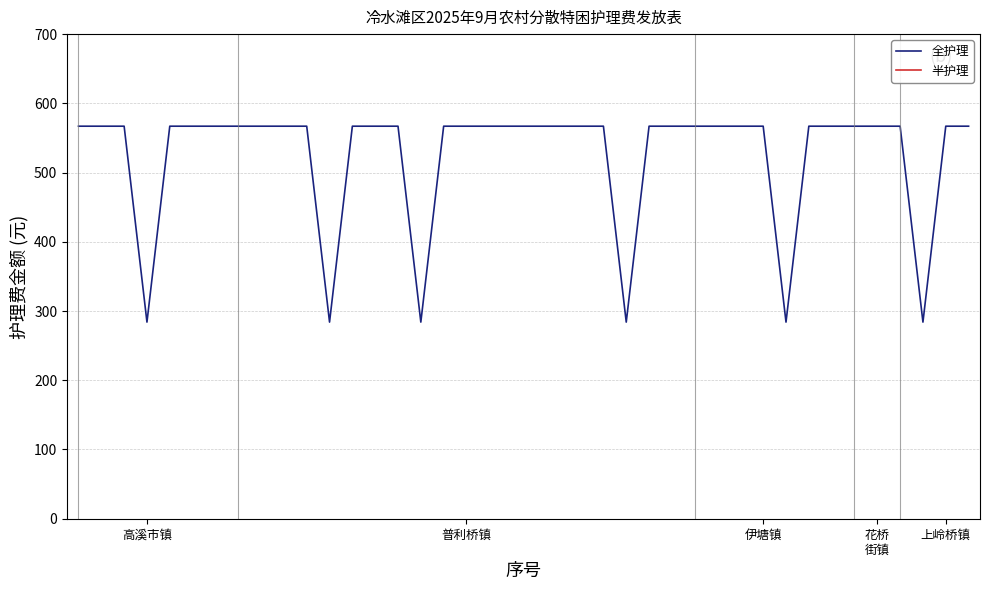

True or false: 全护理 and 半护理 cross at least once.

False